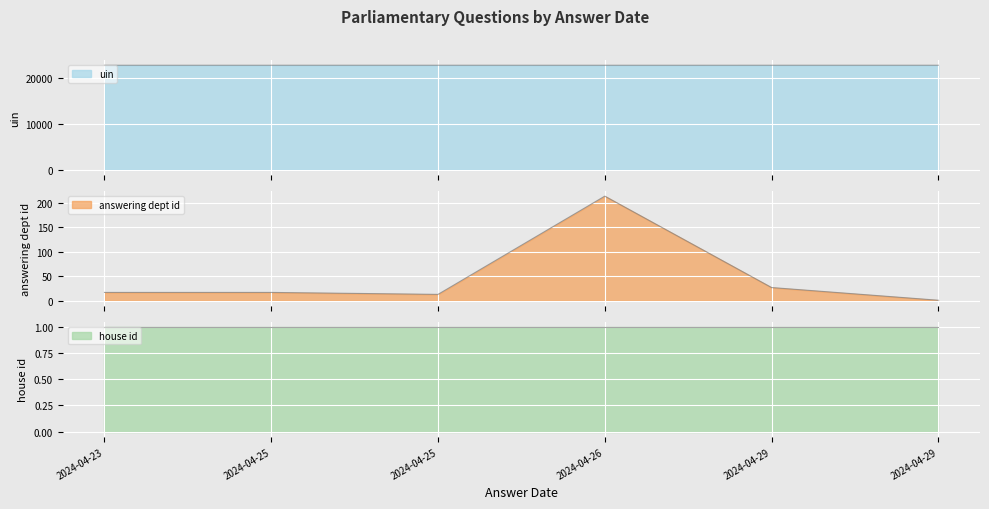

True or false: answering dept id has more than 0 interior local peaks.

True